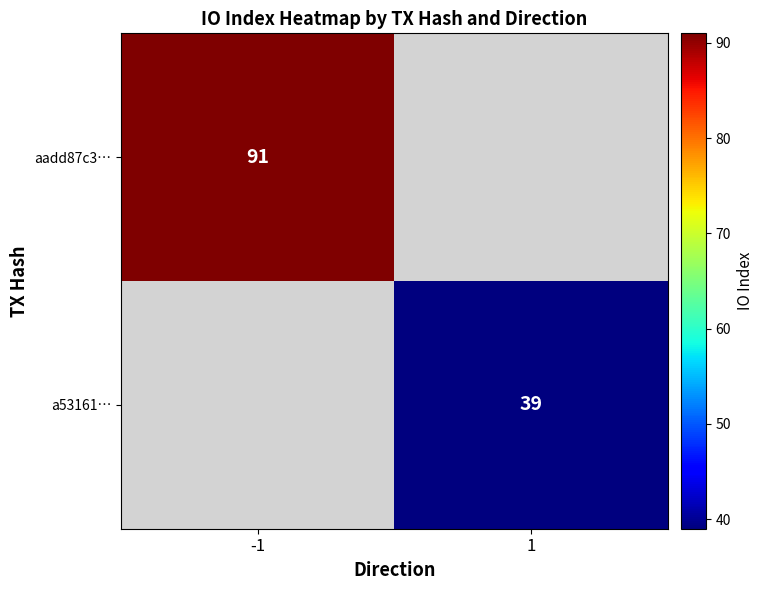

The a53161… series shows 67 at 1. True or false?

False